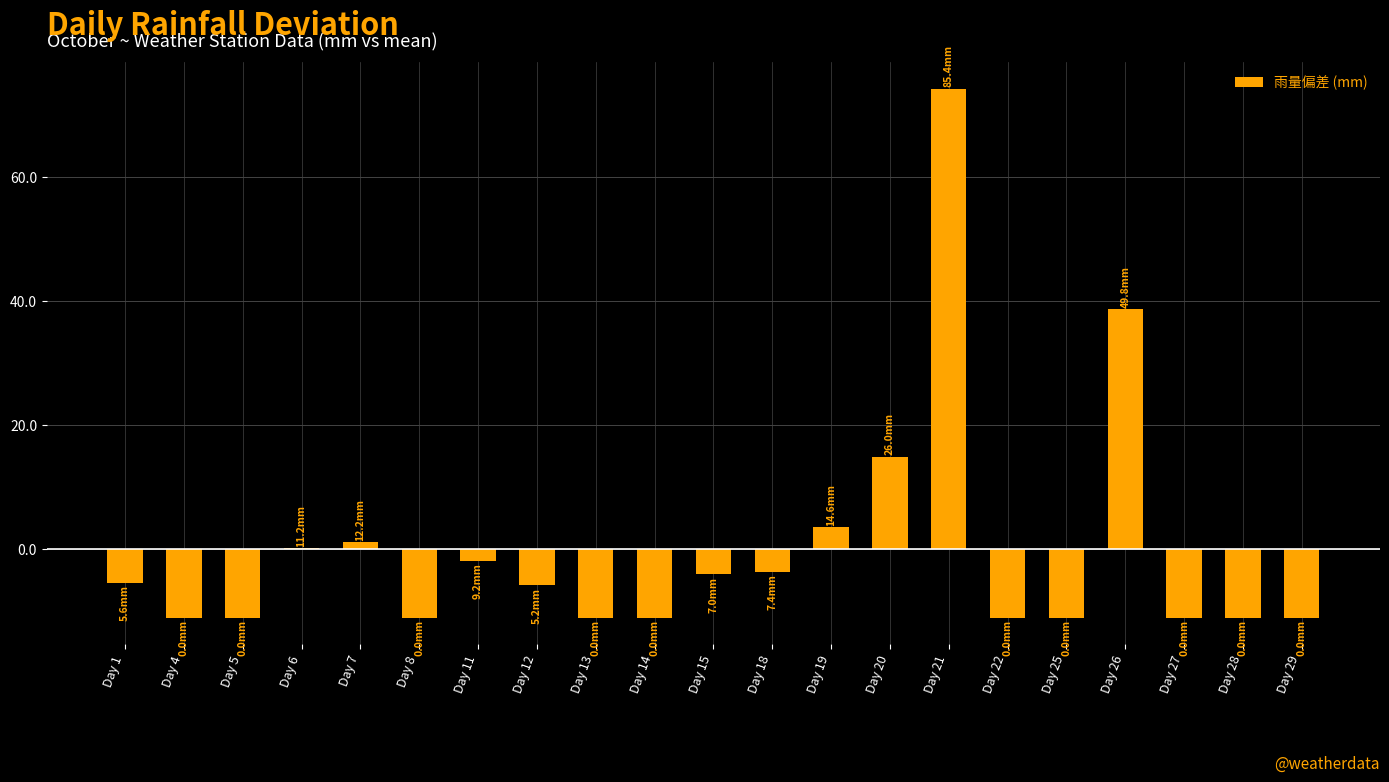

The chart shows a value of 49.3 at Day 21. True or false?

False